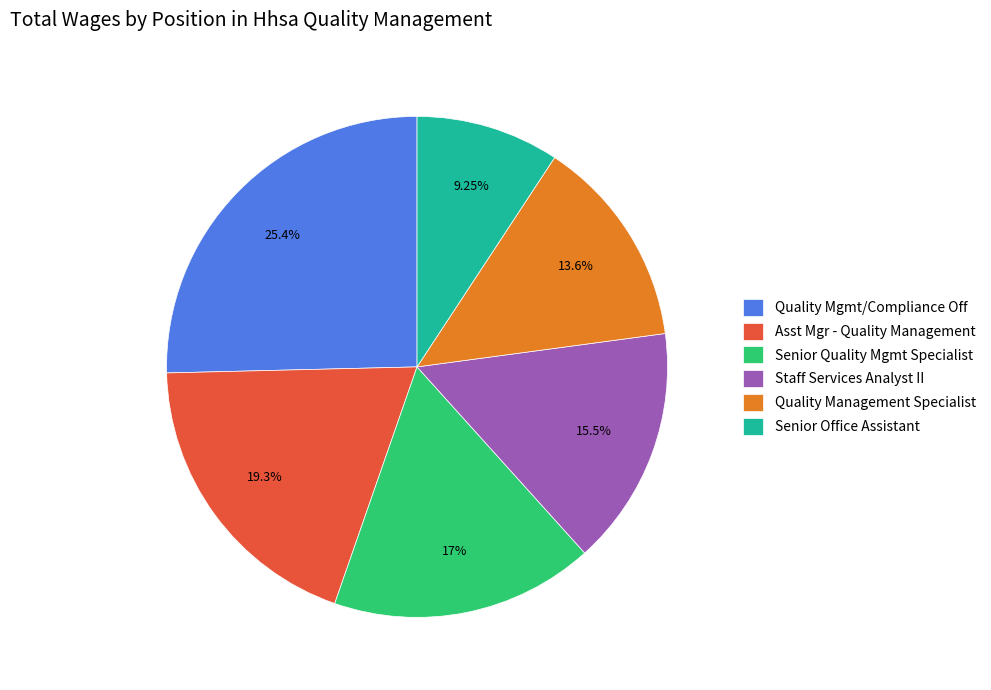

To the nearest percent, what percentage of the pie is Asst Mgr - Quality Management?

19%